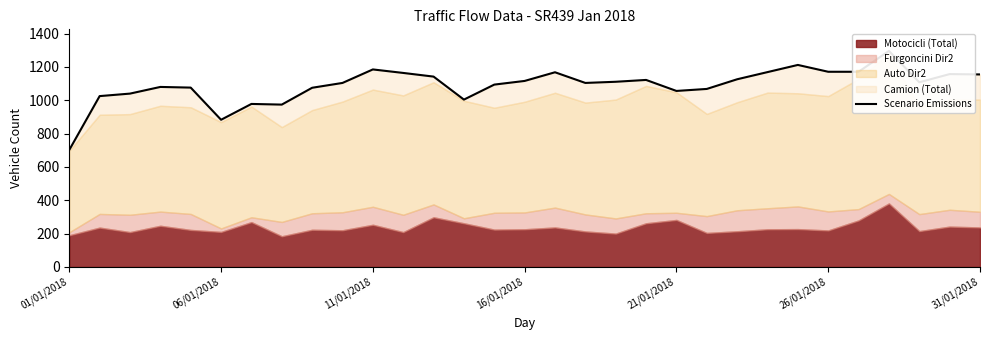

How many lines are shown in the chart?

1